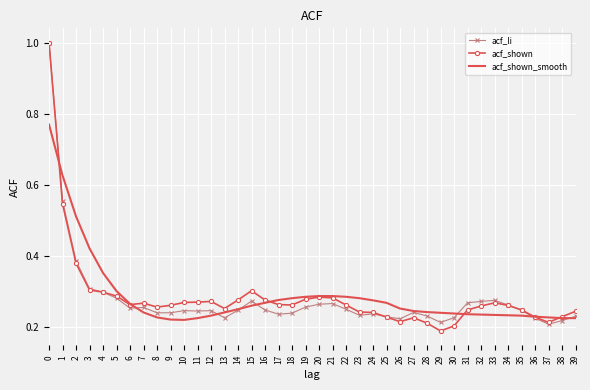

Between 0 and 5, which series saw the biggest shift?

acf_li